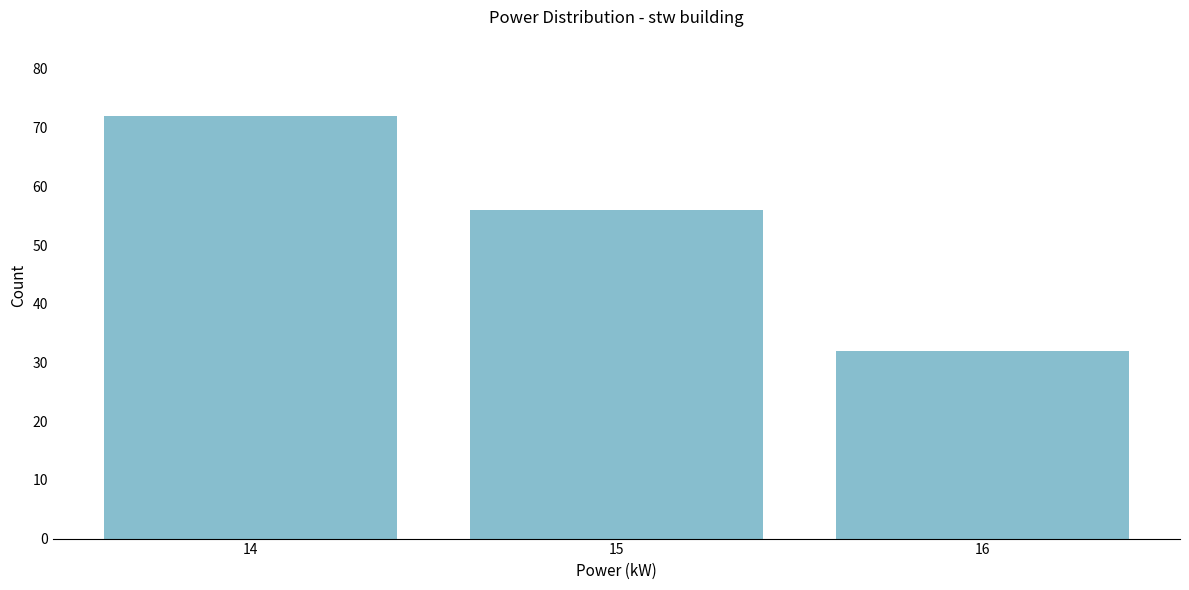

Reading left to right, transcribe all the data shown in this chart.

14=72	15=56	16=32